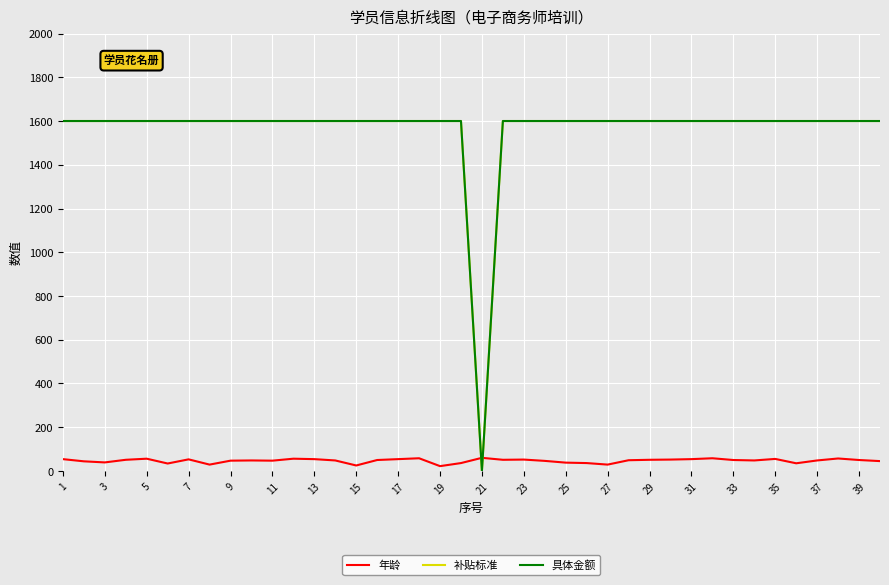

Does the chart have visible grid lines?

Yes